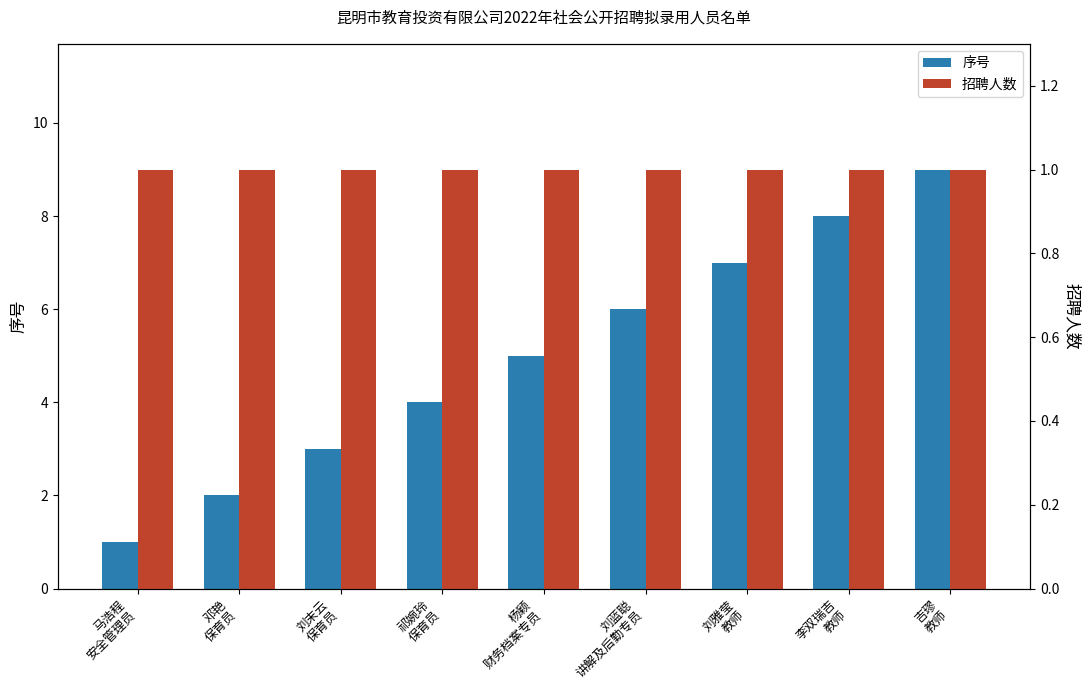

List the series in order of their overall mean, highest first.

序号, 招聘人数